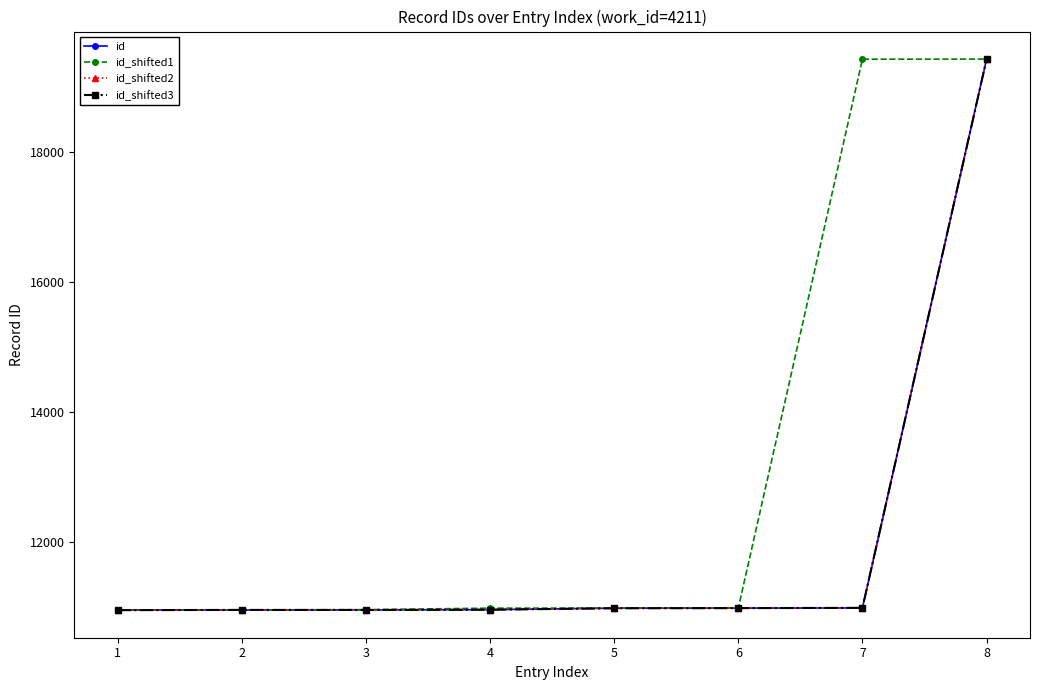

The id_shifted1 series shows 2258 at 5. True or false?

False